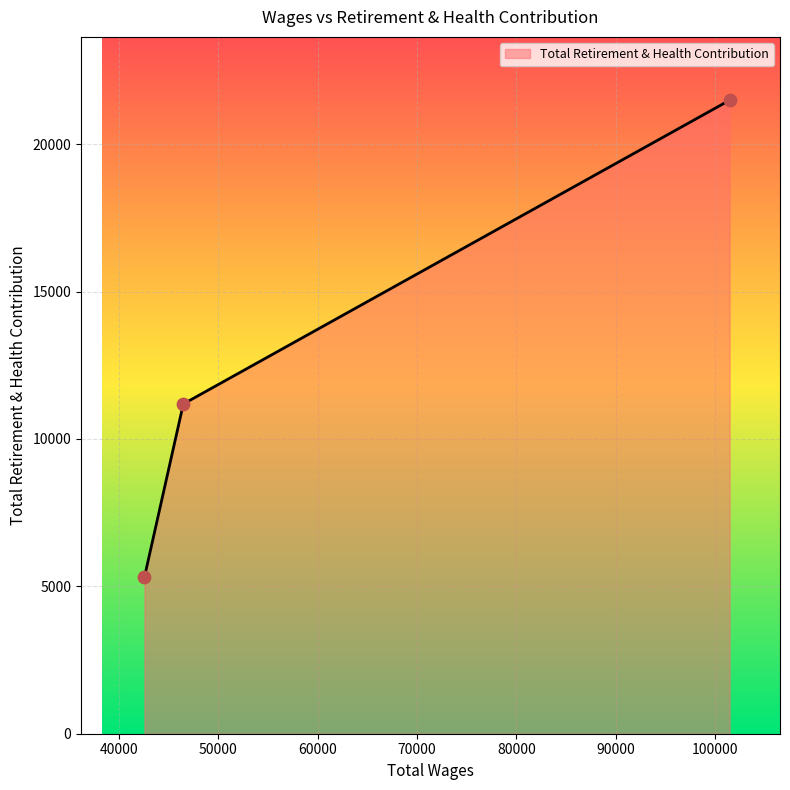

What is the smallest value displayed?

5316